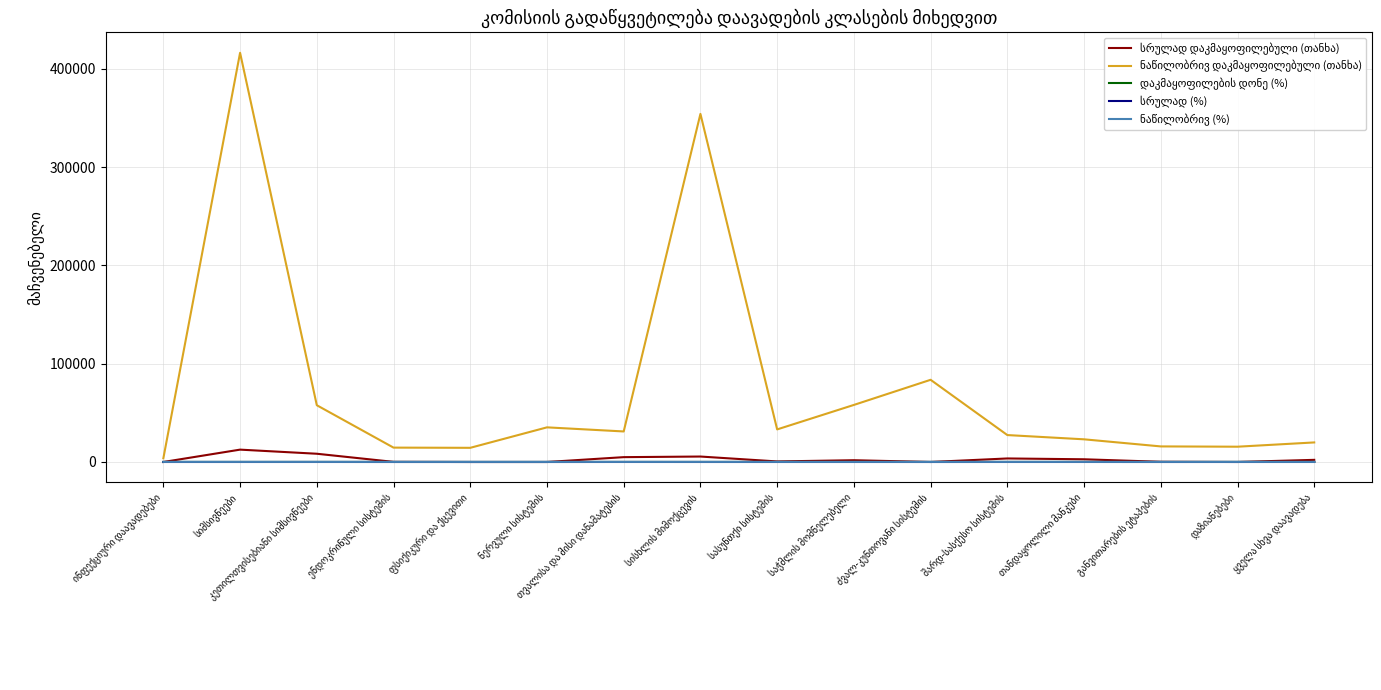

What is the maximum value shown in the chart?

416449.0